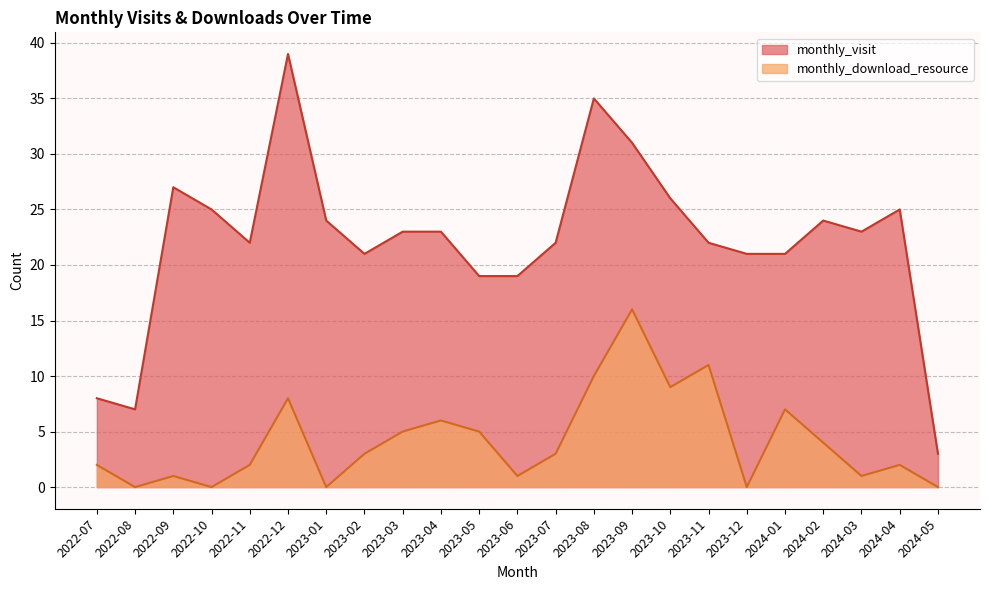

Reading left to right, what are all the values shown in this chart?

monthly_visit: 2022-07=8	2022-08=7	2022-09=27	2022-10=25	2022-11=22	2022-12=39	2023-01=24	2023-02=21	2023-03=23	2023-04=23	2023-05=19	2023-06=19	2023-07=22	2023-08=35	2023-09=31	2023-10=26	2023-11=22	2023-12=21	2024-01=21	2024-02=24	2024-03=23	2024-04=25	2024-05=3
monthly_download_resource: 2022-07=2	2022-08=0	2022-09=1	2022-10=0	2022-11=2	2022-12=8	2023-01=0	2023-02=3	2023-03=5	2023-04=6	2023-05=5	2023-06=1	2023-07=3	2023-08=10	2023-09=16	2023-10=9	2023-11=11	2023-12=0	2024-01=7	2024-02=4	2024-03=1	2024-04=2	2024-05=0